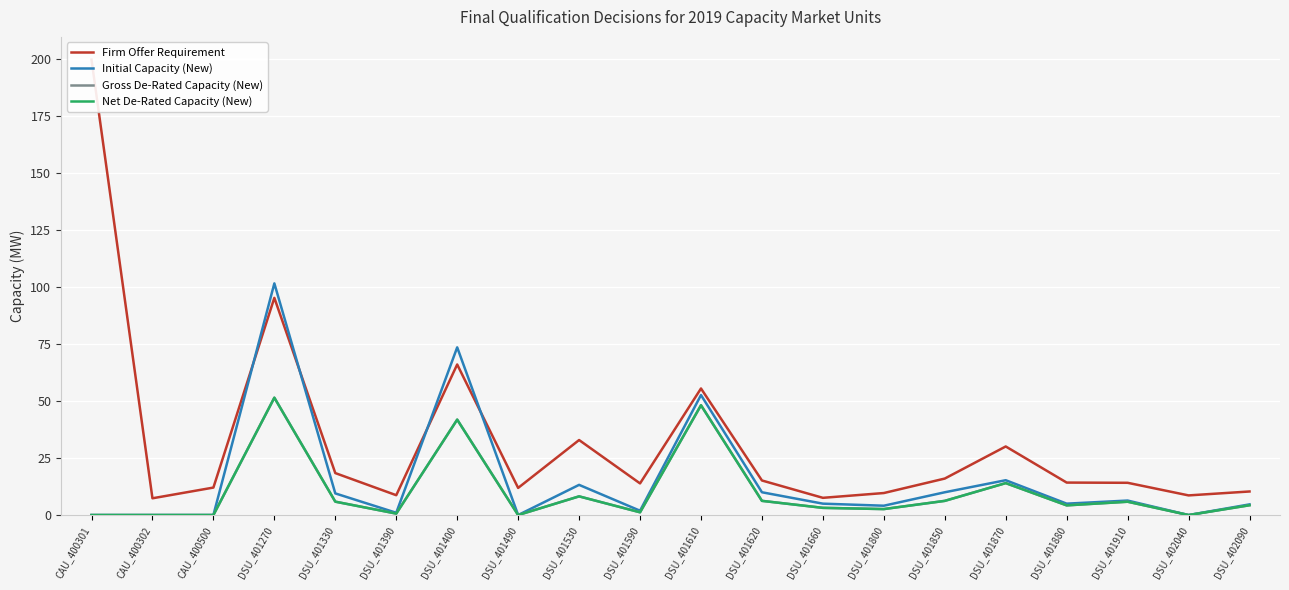

Is this an area chart (filled region under the line)?

No